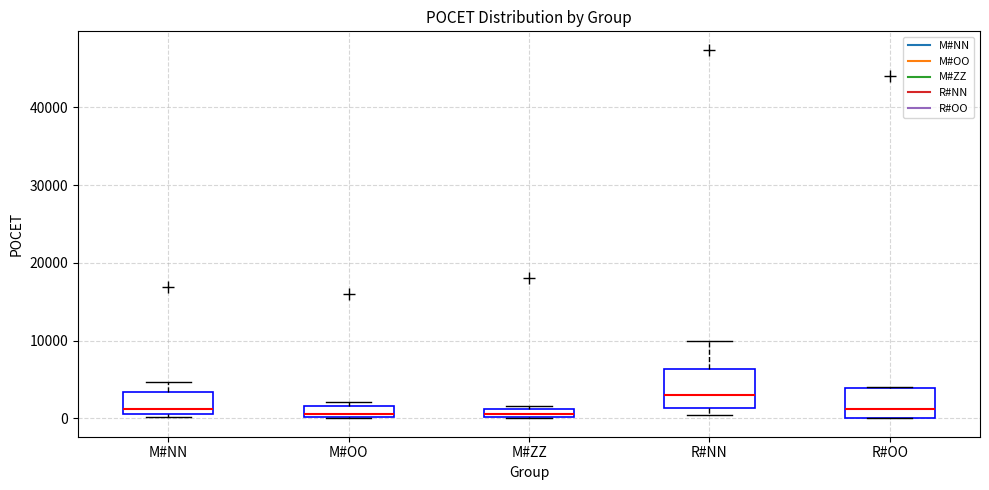

Where does the upper whisker of the box for R#NN end on the y-axis? The values are not printed on the chart, so give them approximately, as read against the axis.

10000